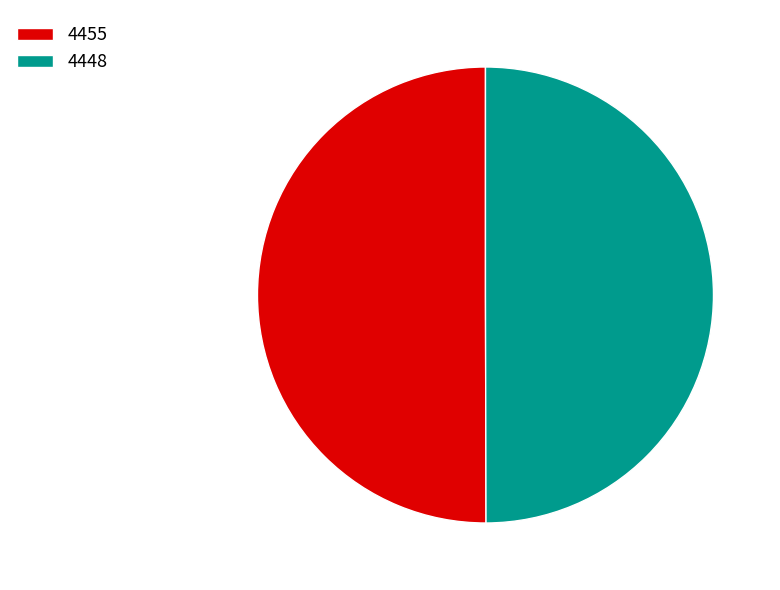

Approximately how many times larger is the value at 4448 compared to 4455?

1.0